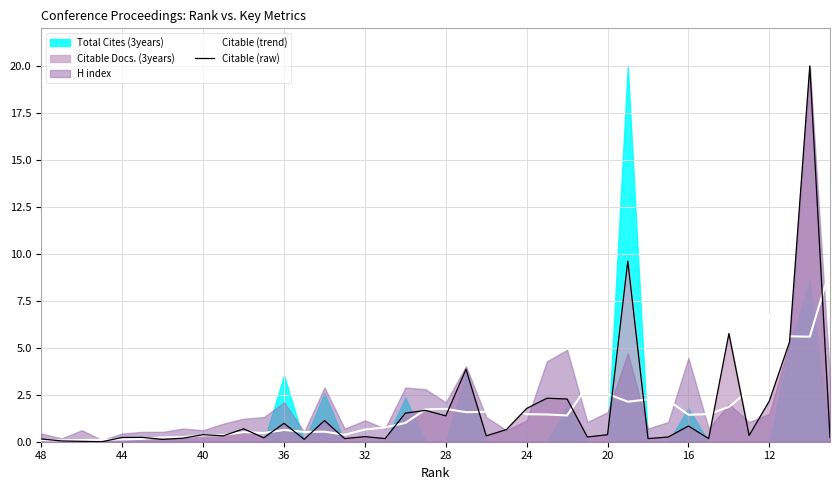

Which series has the largest total across all categories?

Citable (raw)